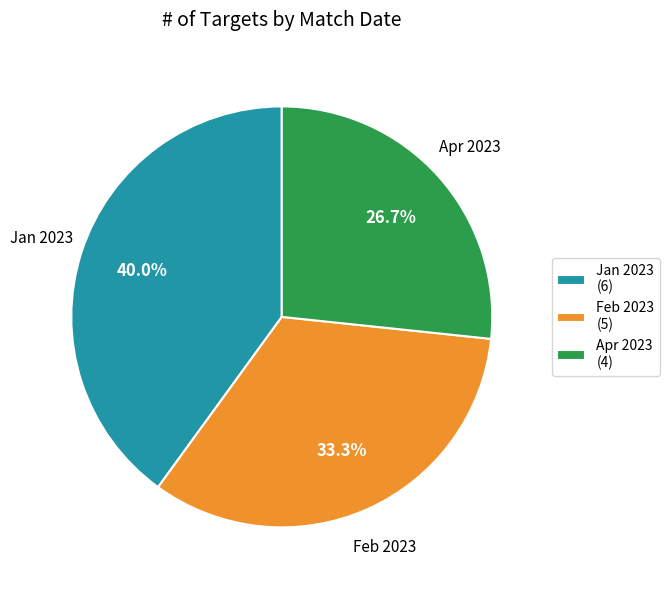

What is the smallest slice in the pie chart?

Apr 2023 (4)